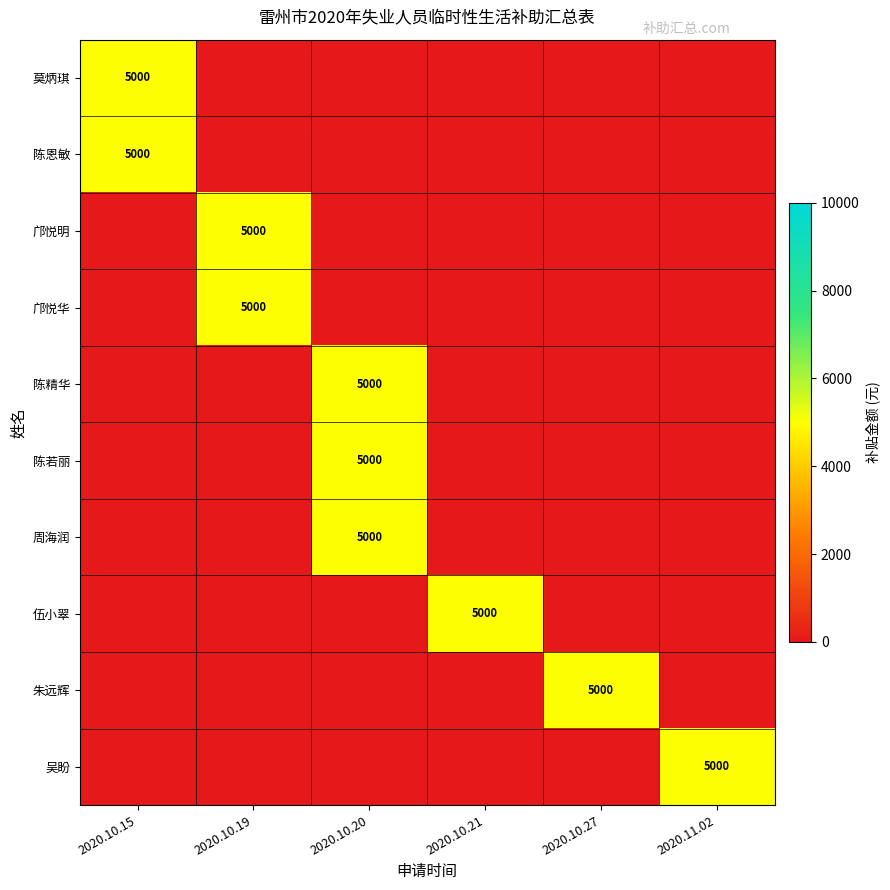

The 邝悦明 series shows 5000 at 2020.10.19. True or false?

True